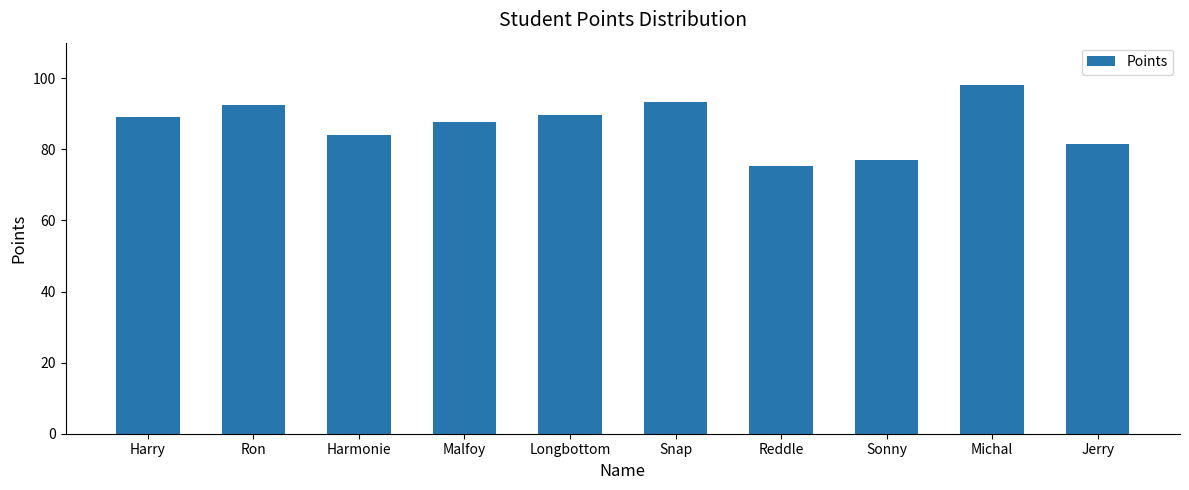

What is the difference between the maximum and minimum values?

22.6